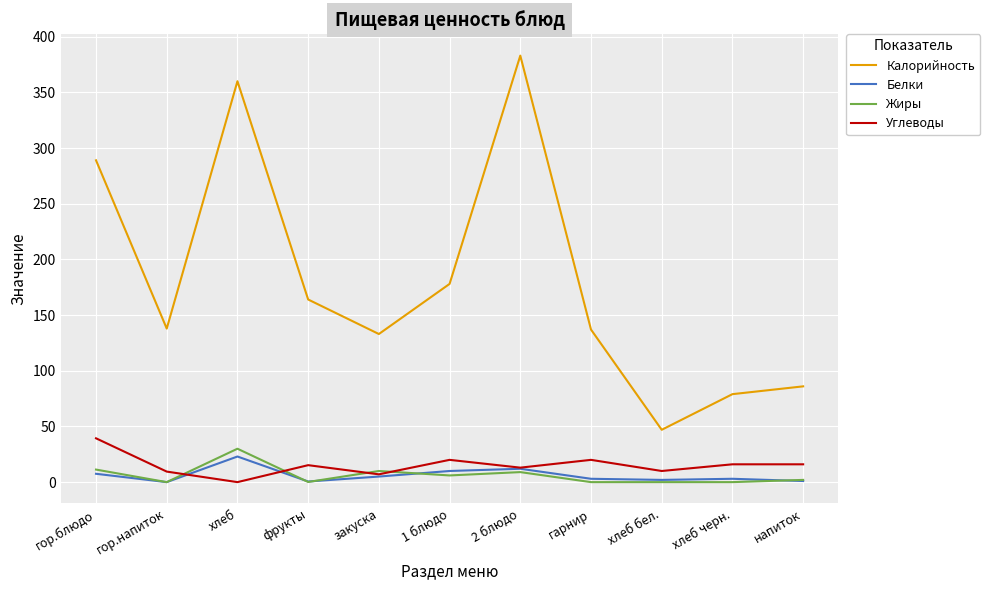

What is the difference between the maximum and second lowest values in the Белки series?

22.4